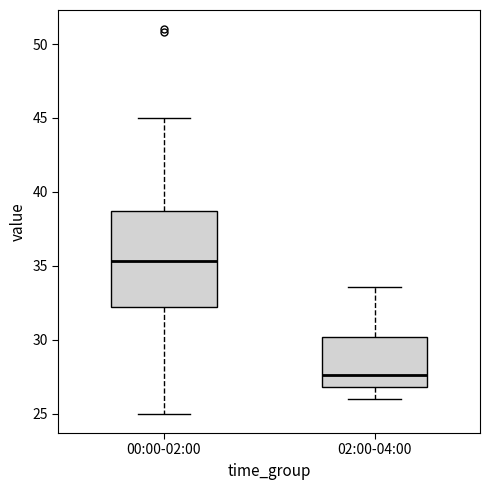

Which box's median line is the highest?

00:00-02:00